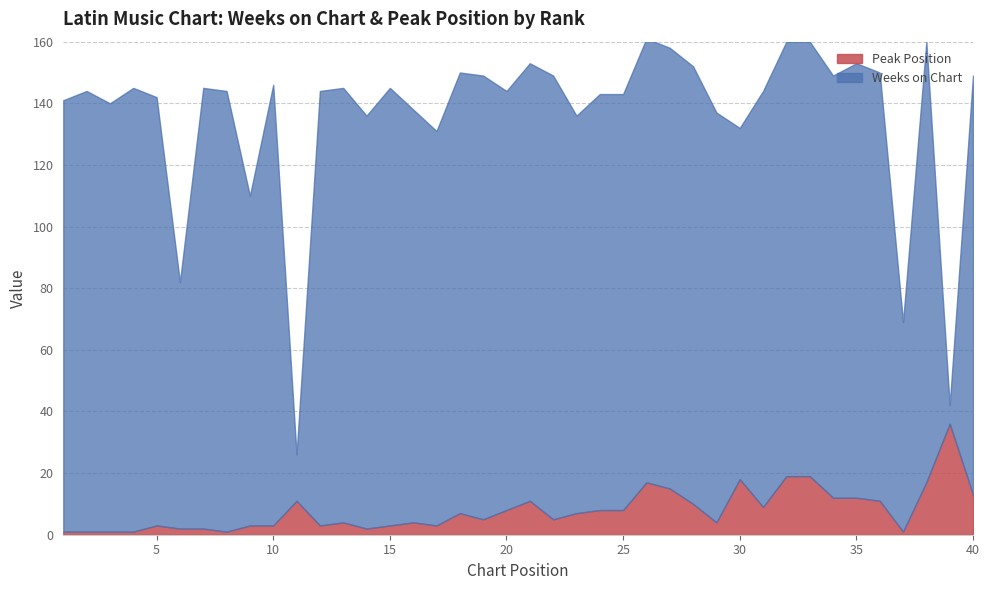

Which series changed the most between 21 and 40?

Weeks on Chart